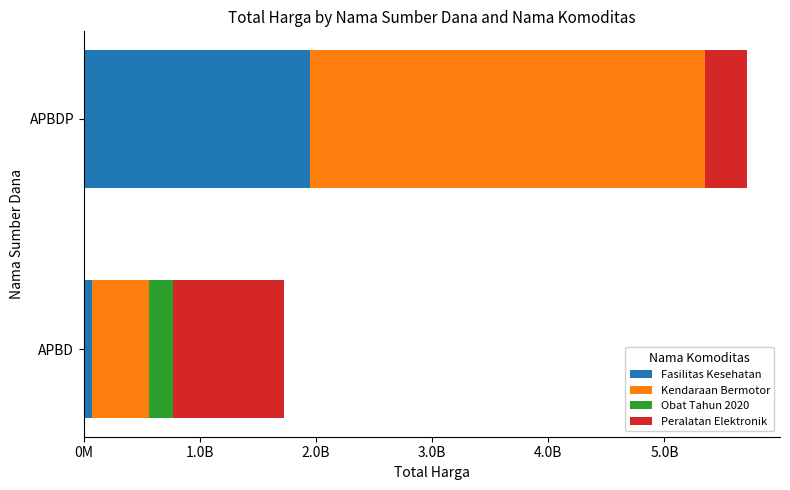

What are all the series names shown in the legend?

Fasilitas Kesehatan, Kendaraan Bermotor, Obat Tahun 2020, Peralatan Elektronik